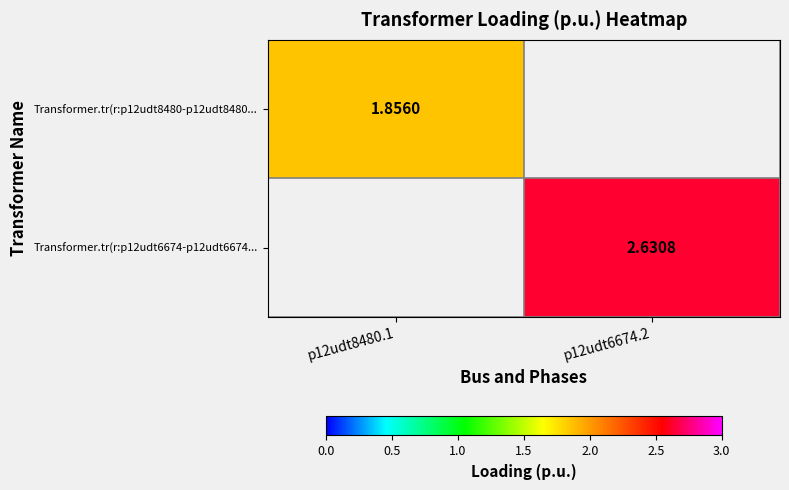

The value of Transformer.tr(r:p12udt6674-p12udt6674... at p12udt6674.2 is 2.6. True or false?

True